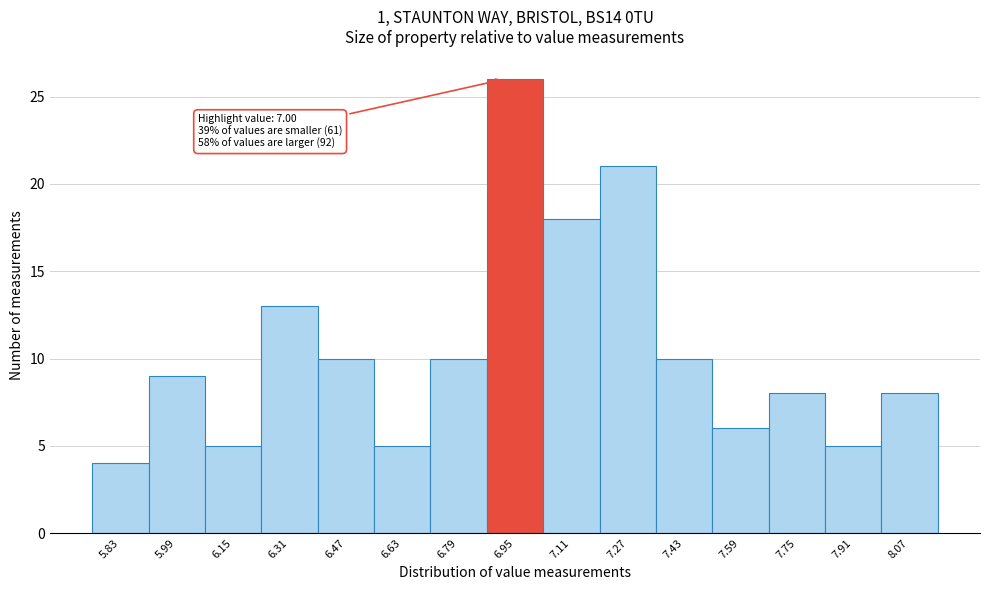

Reading left to right, transcribe all the data shown in this chart.

5.83=4	5.99=9	6.15=5	6.31=13	6.47=10	6.63=5	6.79=10	6.95=26	7.11=18	7.27=21	7.43=10	7.59=6	7.75=8	7.91=5	8.07=8